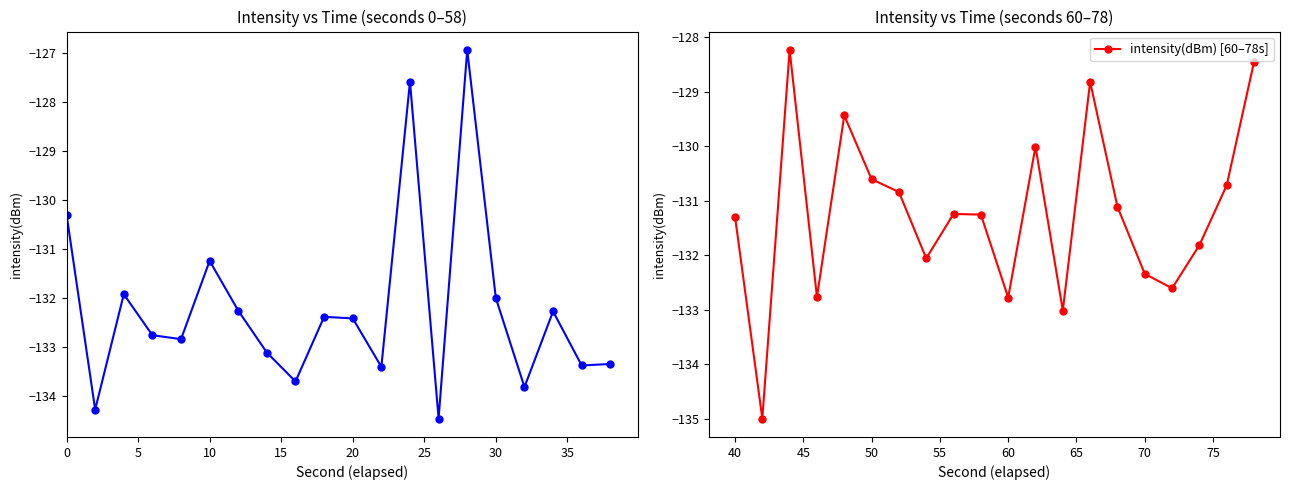

In intensity(dBm) [60–78s], how many points are lower than both neighbors (excluding endpoints)?

6